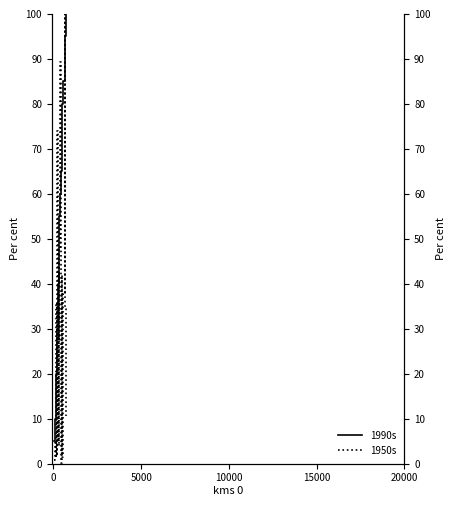

Reading left to right, what are all the values shown in this chart?

1990s: 5.0	10.0	15.0	20.0	25.0	30.0	35.0	40.0	45.0	50.0	55.0	60.0	65.0	70.0	75.0	80.0	85.0	90.0	95.0	100.0
1950s: 0.8	5.1	1.2	35.8	1.6	74.1	4.7	27.6	42.6	4.0	47.4	89.4	0.0	41.9	4.5	1.4	37.7	100.0	34.3	10.6